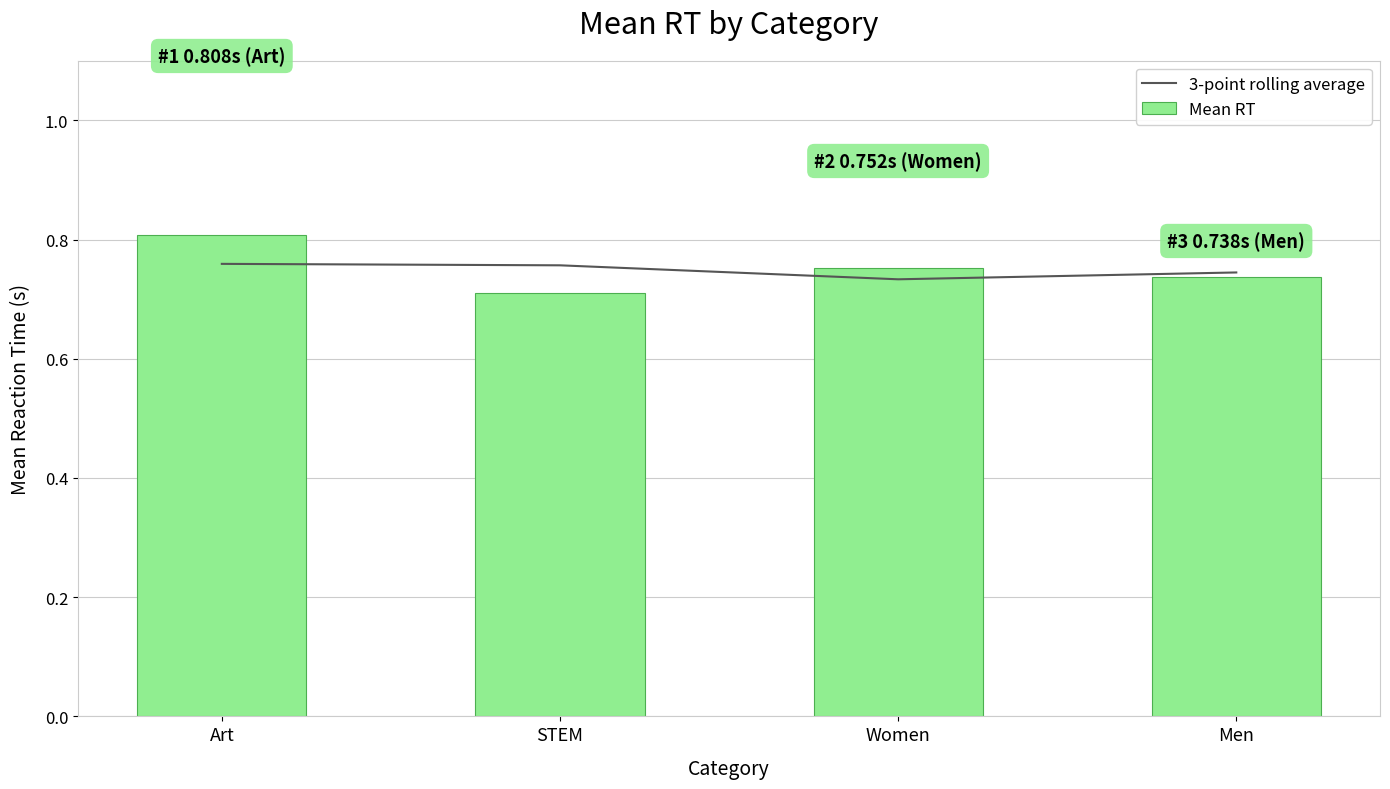

At Art, list the series in order from smallest to largest.

3-point rolling average, Mean RT